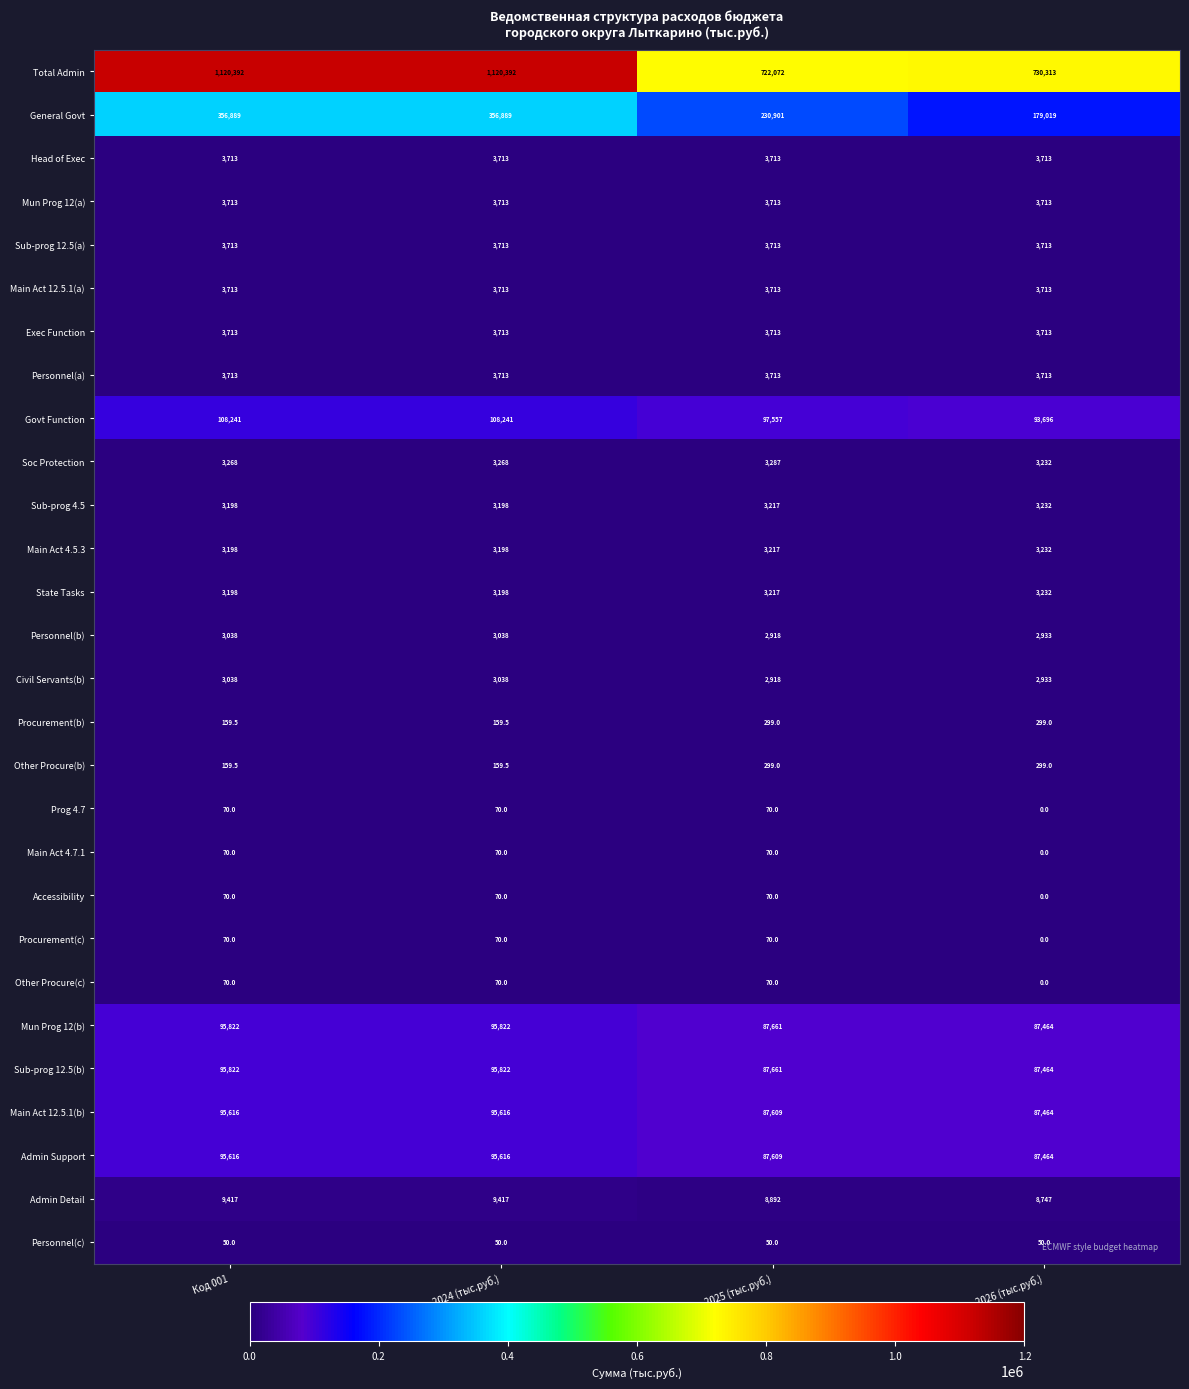

The value of Main Act 12.5.1(b) at 2024 (тыс.руб.) is 95616.0. True or false?

True